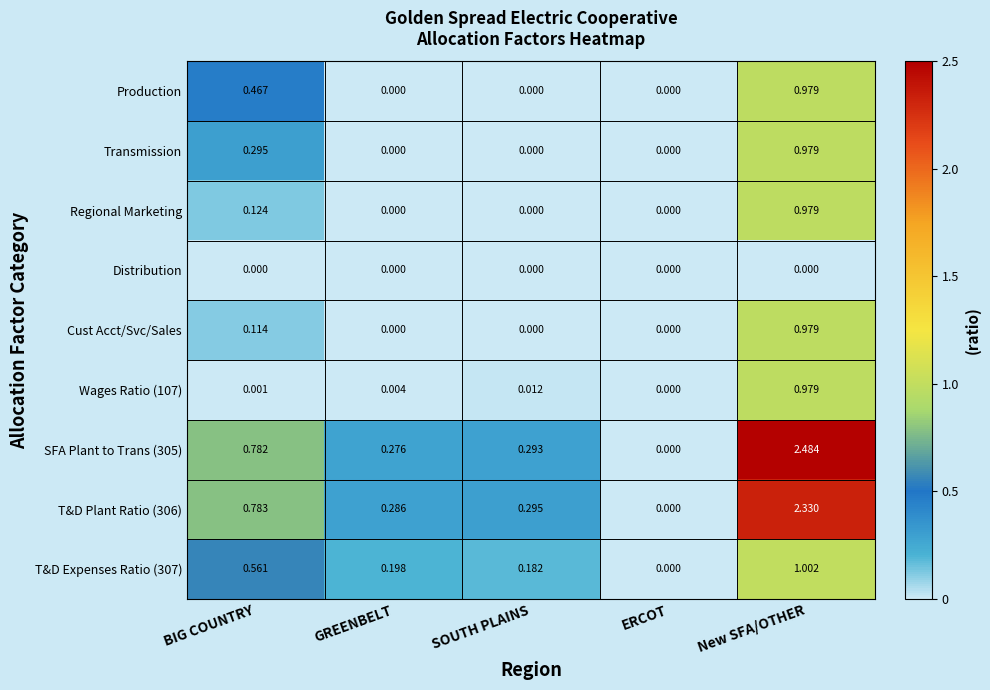

At how many categories does at least one series exceed 1?

1